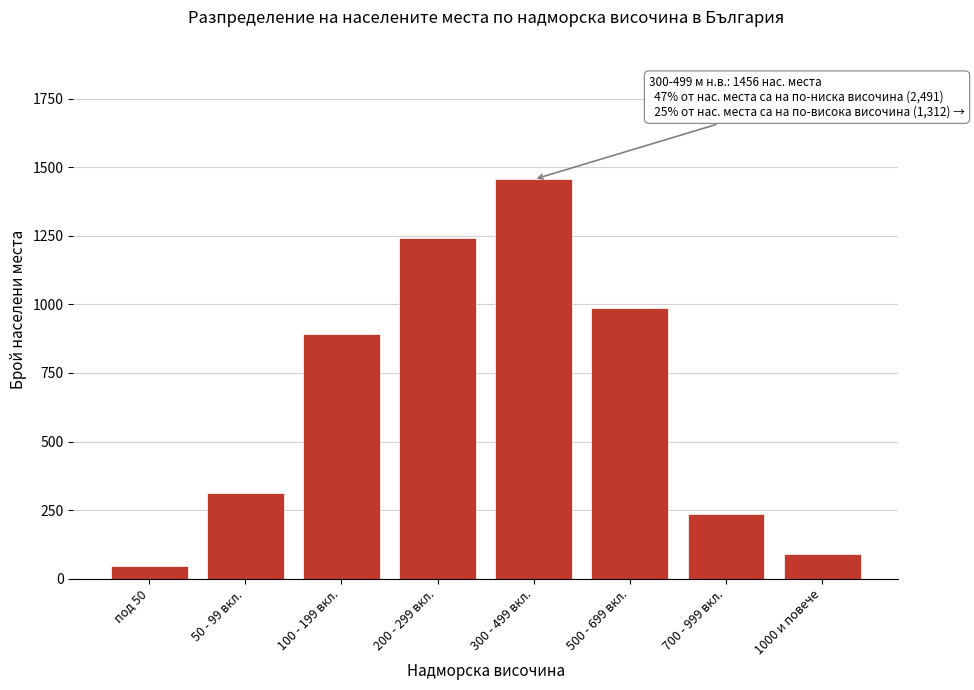

Reading right to left, extract all data points from this chart.

91	234	987	1456	1243	891	312	45